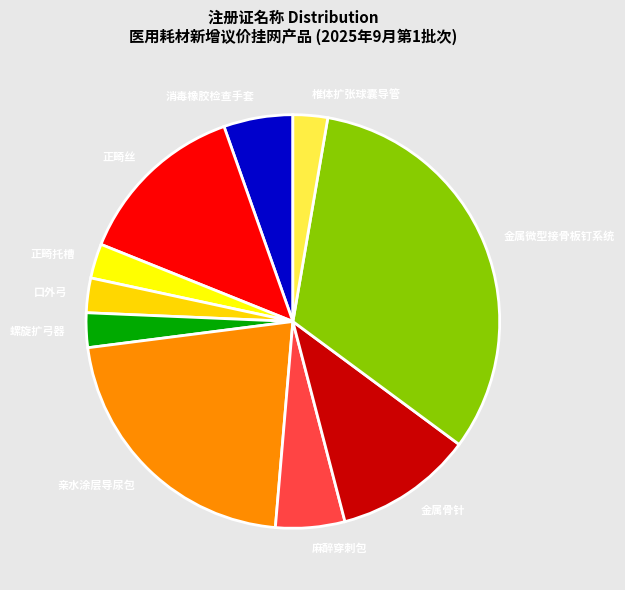

How many slices are in this pie chart?

10